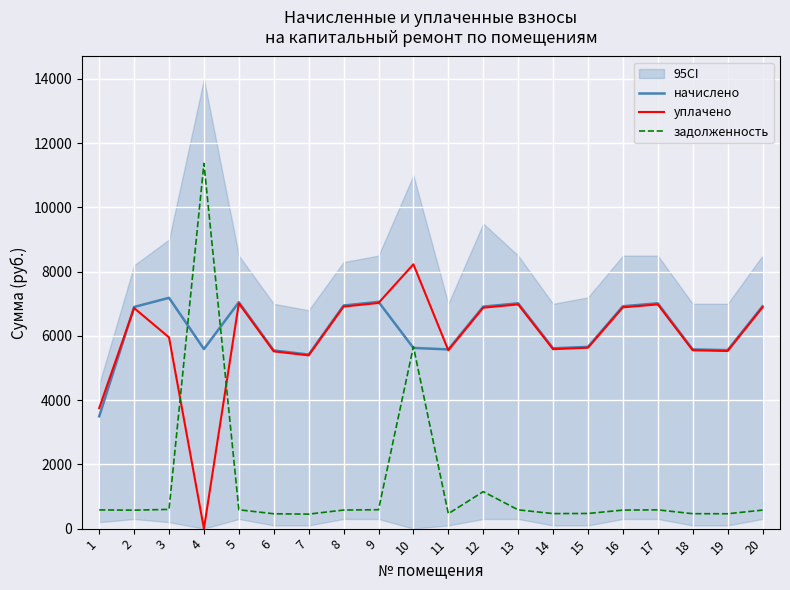

Reading right to left, extract all data points from this chart.

начислено: 20=6923.9	19=5557.3	18=5580.1	17=7015.0	16=6923.9	15=5659.8	14=5614.3	13=7015.0	12=6912.5	11=5580.1	10=5625.7	9=7060.6	8=6946.7	7=5420.6	6=5545.9	5=7049.2	4=5591.5	3=7185.8	2=6901.1	1=3496.1
уплачено: 20=6890.4	19=5530.5	18=5553.2	17=6981.1	16=6890.4	15=5632.5	14=5587.2	13=6981.1	12=6879.1	11=5553.2	10=8230.0	9=7026.5	8=6913.1	7=5394.5	6=5519.1	5=7015.1	4=0.0	3=5953.5	2=6867.8	1=3753.7
задолженность: 20=577.0	19=463.1	18=465.0	17=584.6	16=577.0	15=471.6	14=467.9	13=584.6	12=1152.1	11=465.0	10=5665.6	9=588.4	8=578.9	7=451.7	6=462.2	5=587.4	4=11371.5	3=598.8	2=575.1	1=582.7